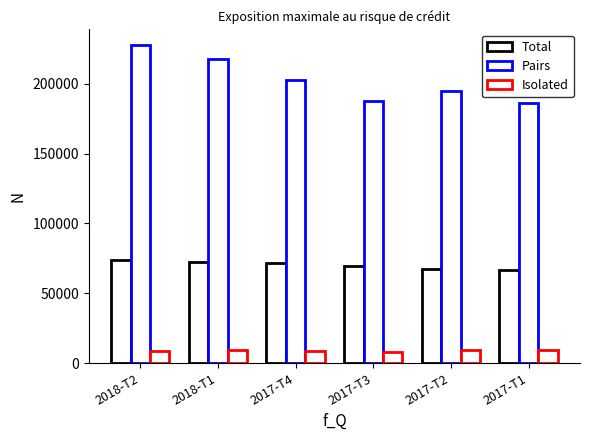

How many values in the Total series are below 71859?

3